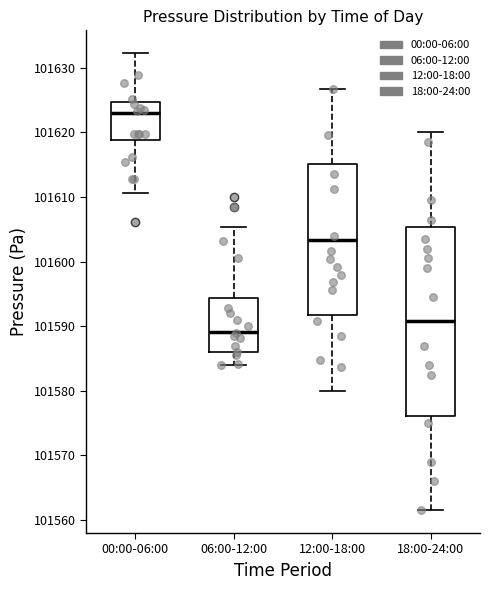

Reading left to right, transcribe this box plot: for each box, give where its median line is, the range the box spans, and where its two whiskers end, as read against the y-axis. The values are not printed on the chart, so give them approximately, as read against the axis.

00:00-06:00: median 101623, box 101619 to 101625, whiskers 101611 to 101632
06:00-12:00: median 101589, box 101586 to 101594, whiskers 101584 to 101605
12:00-18:00: median 101603, box 101592 to 101615, whiskers 101580 to 101627
18:00-24:00: median 101591, box 101576 to 101605, whiskers 101562 to 101620